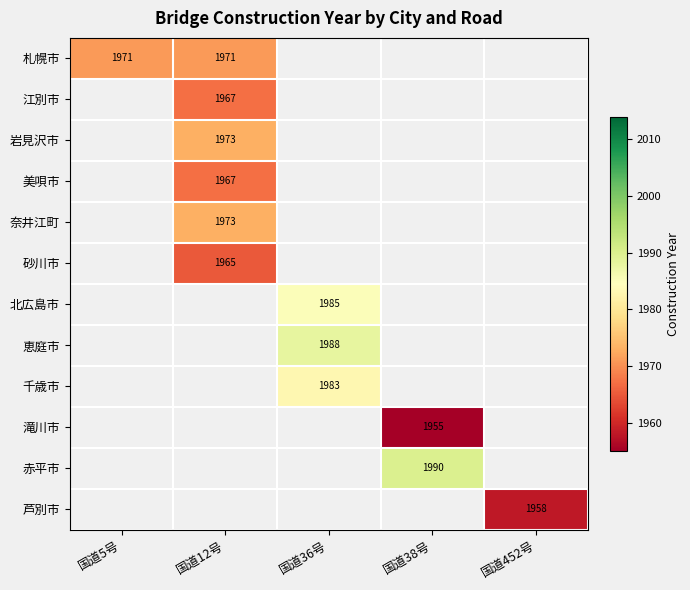

Count the number of data series in this chart.

12